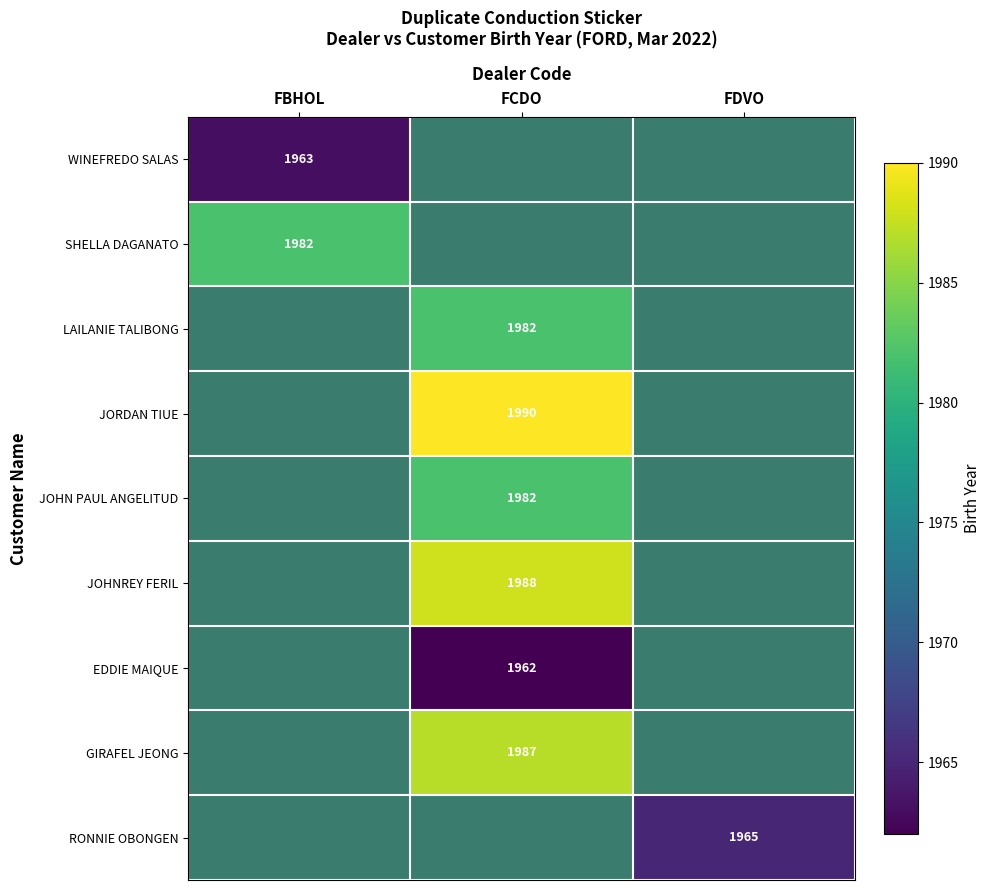

The JOHNREY FERIL series shows 3034 at FCDO. True or false?

False